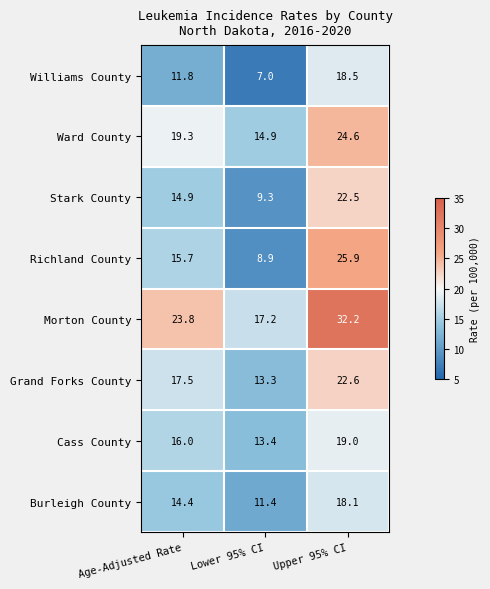

How many categories are shown in the chart?

3